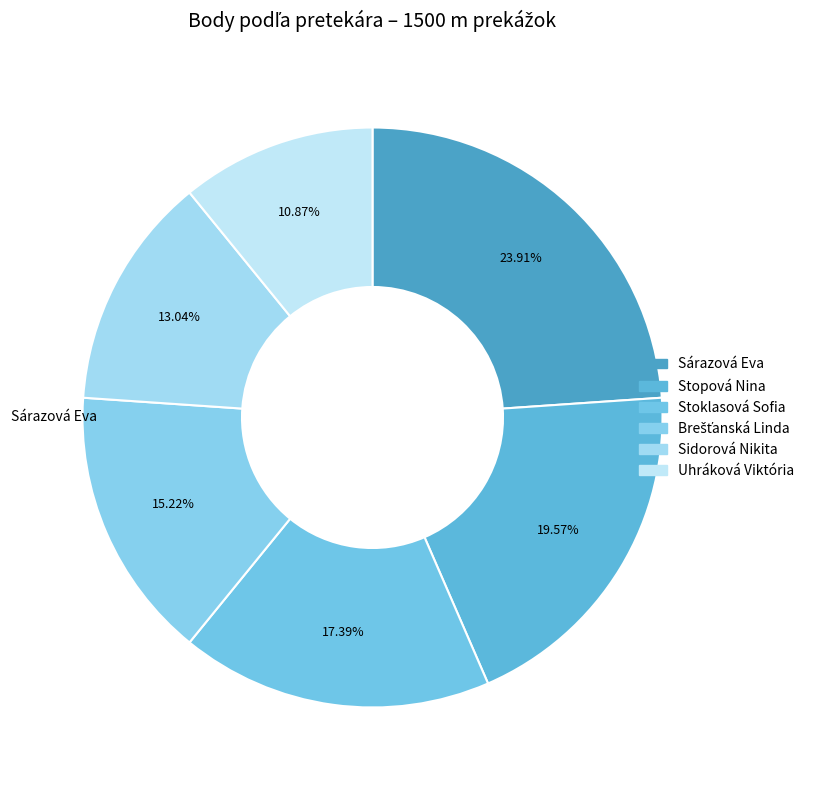

How much of the chart is everything except Uhráková Viktória?

89.1%